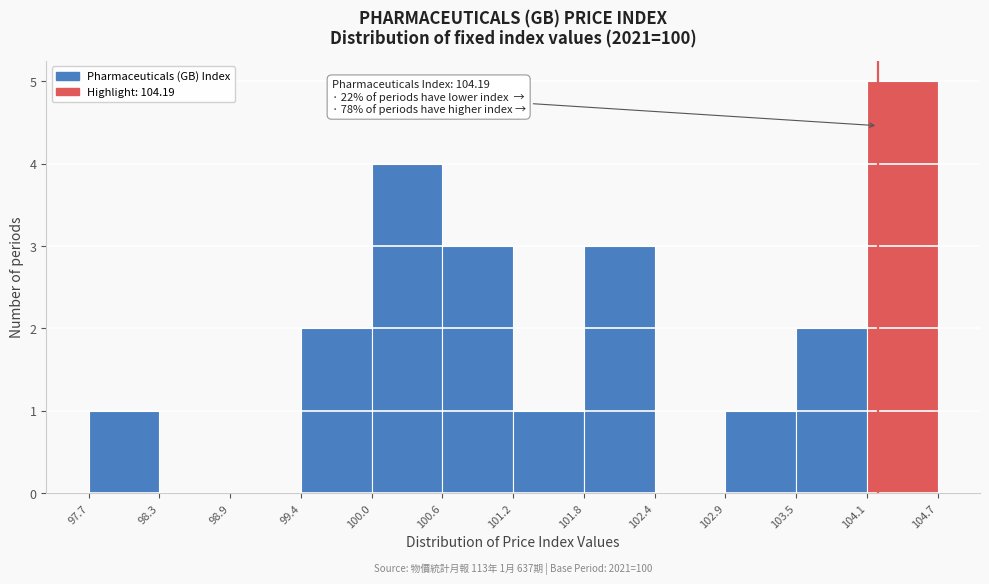

Which range on the x-axis has the tallest bar?

104.1 to 104.7